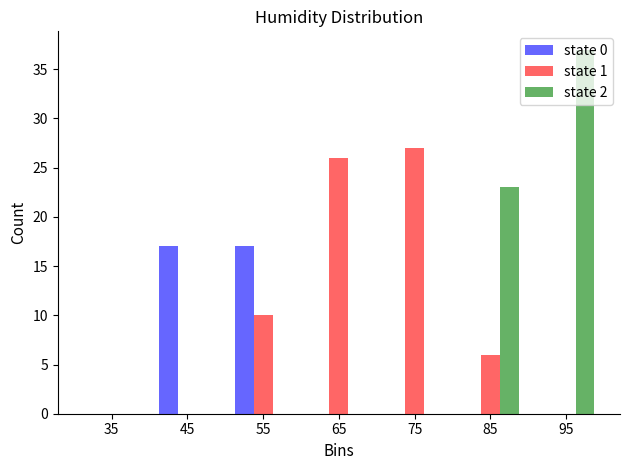

Reading left to right, transcribe this chart: for each range on the x-axis, give the height of each series' bar. The values are not printed on the chart, so give them approximately, as read against the axis.

30 to 40: state 0=0	state 1=0	state 2=0
40 to 50: state 0=17	state 1=0	state 2=0
50 to 60: state 0=17	state 1=10	state 2=0
60 to 70: state 0=0	state 1=26	state 2=0
70 to 80: state 0=0	state 1=27	state 2=0
80 to 90: state 0=0	state 1=6	state 2=23
90 to 100: state 0=0	state 1=0	state 2=37